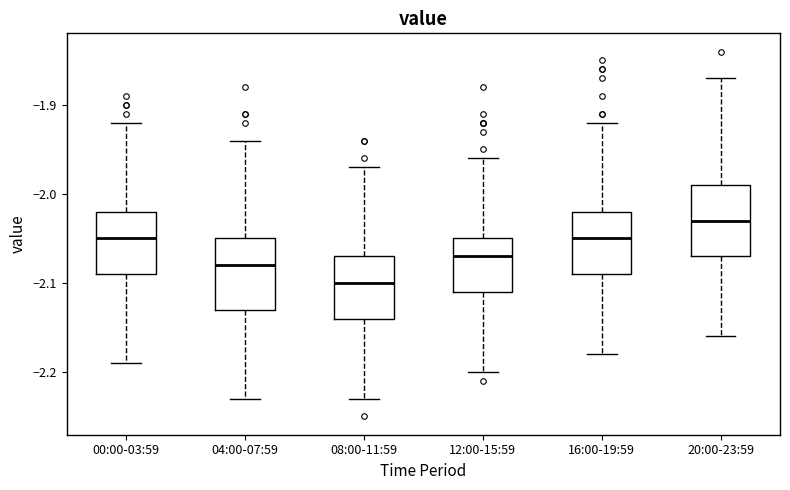

Which box has the lowest median line?

08:00-11:59